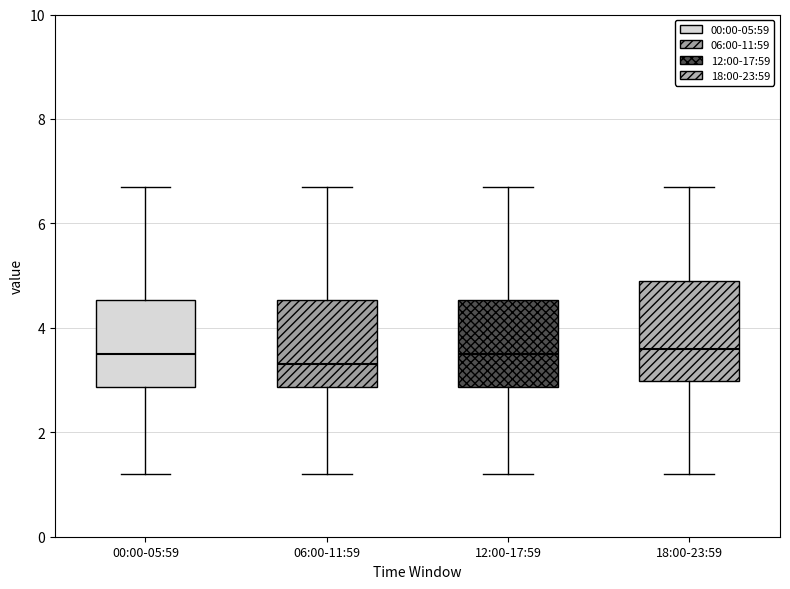

Where does the upper whisker of the box for 18:00-23:59 end on the y-axis? The values are not printed on the chart, so give them approximately, as read against the axis.

6.8